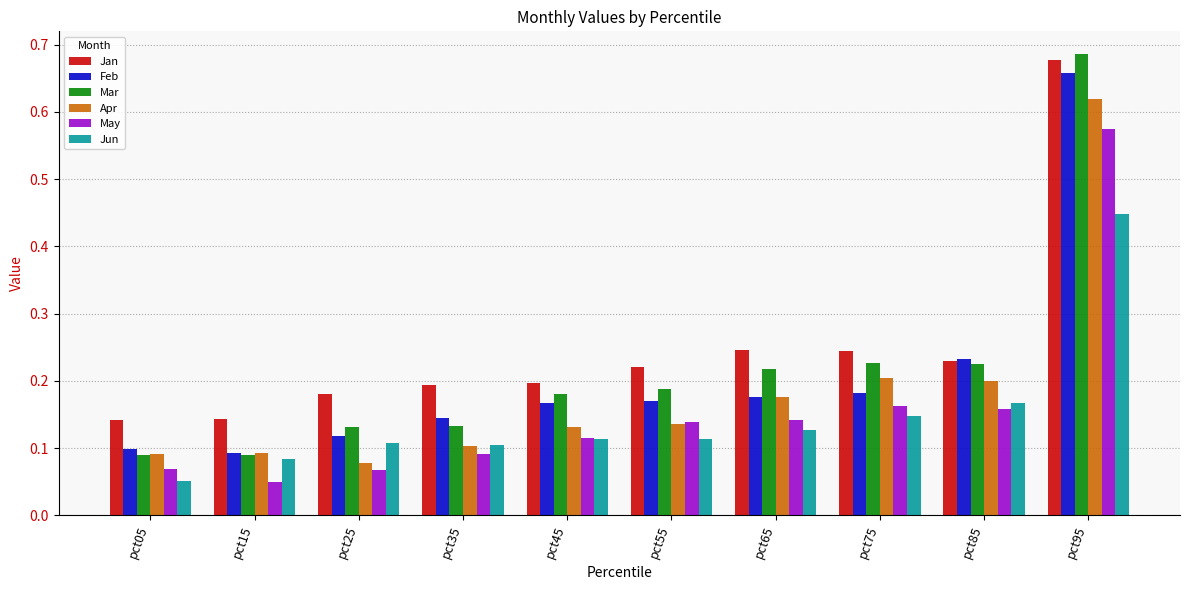

What is the sum of all Apr values?

1.8